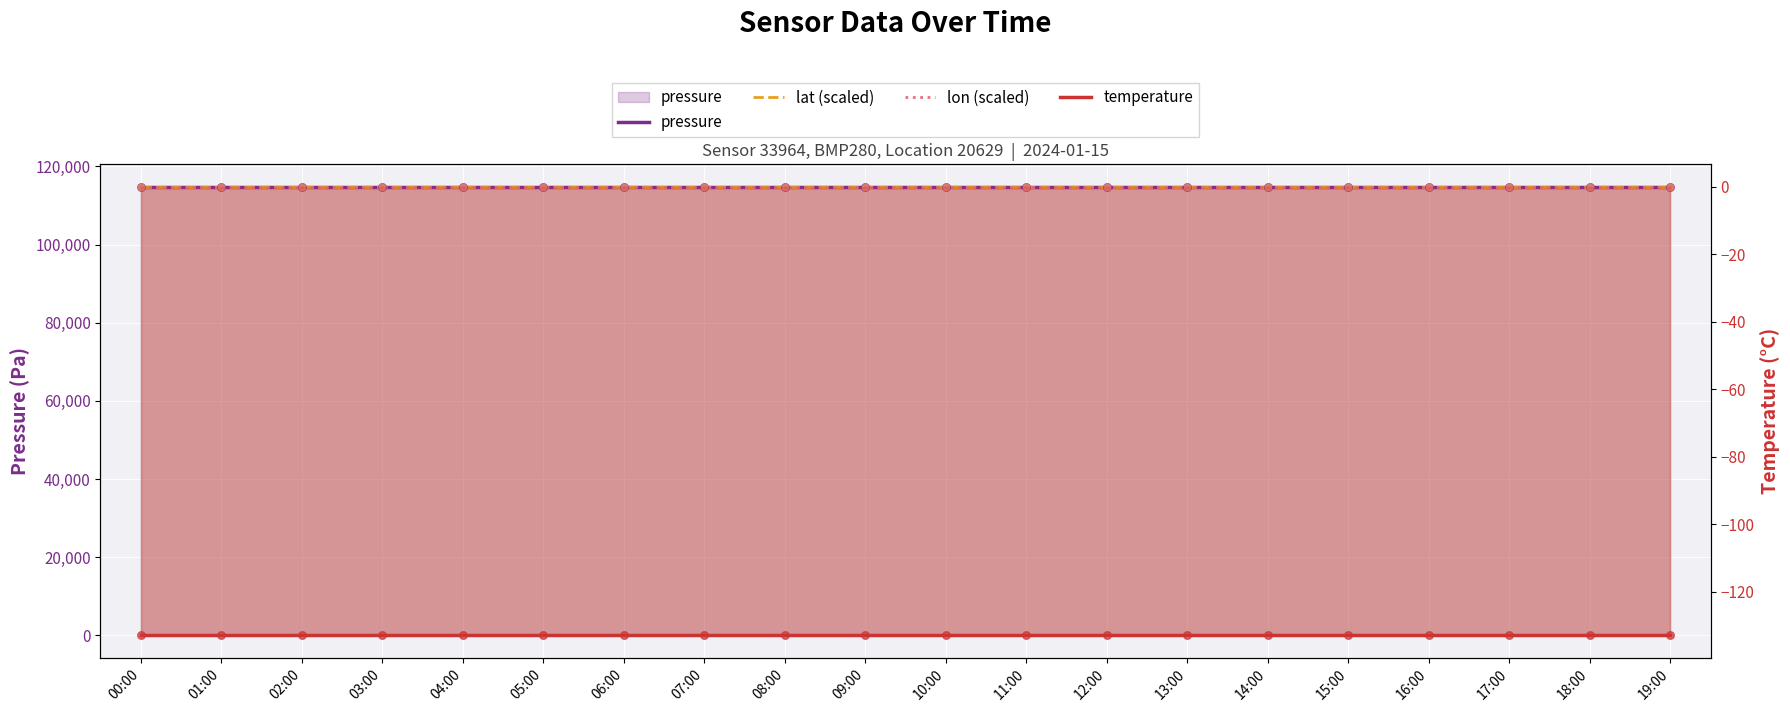

At how many categories does at least one series exceed 83556?

20